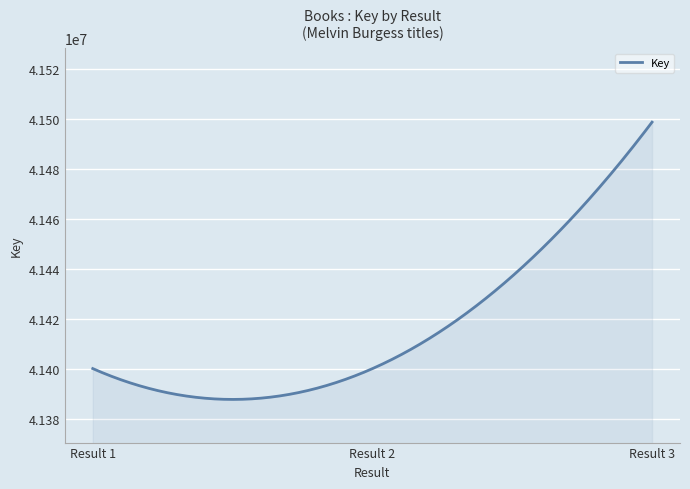

What is the minimum value shown in the chart?

41387995.2